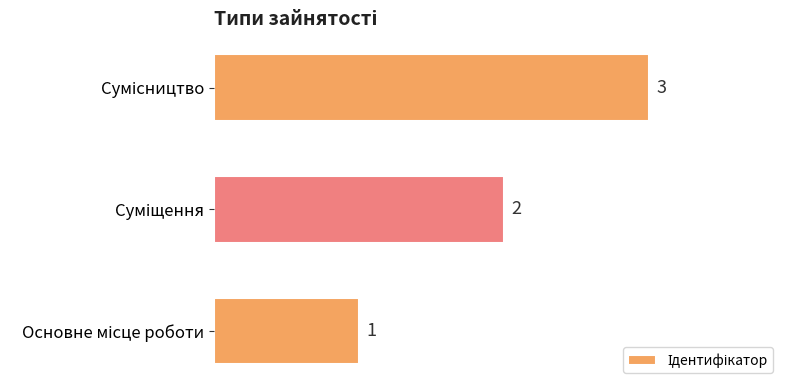

Count the values in the range 1 to 3.

3